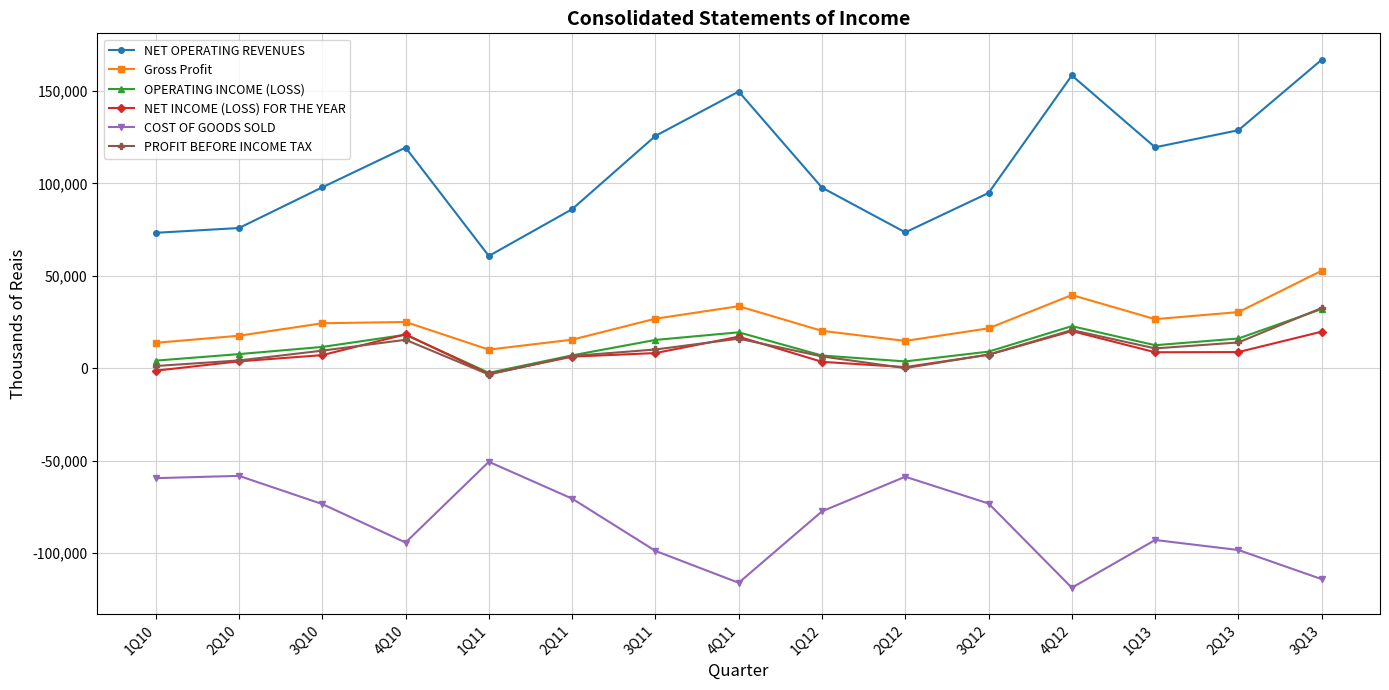

What is the sum of the NET OPERATING REVENUES values at 3Q12 and 1Q11?

155536